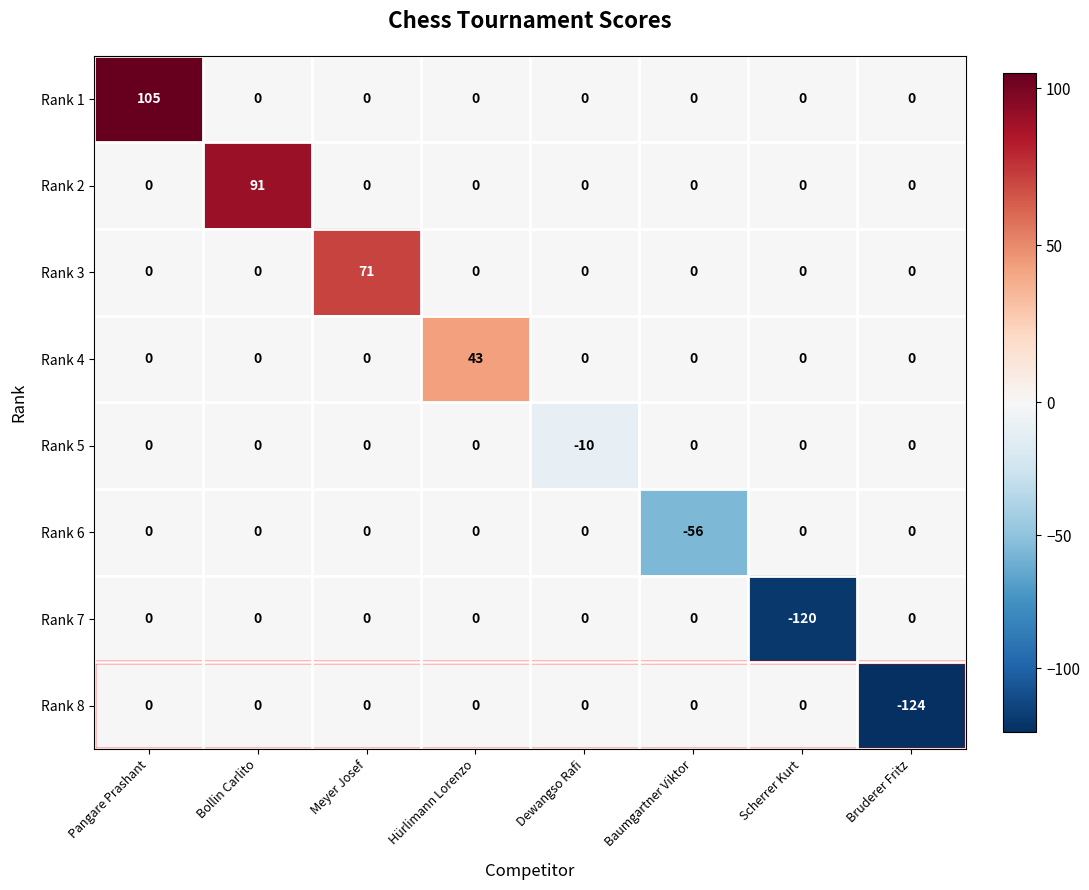

Which series changed the most between Bollin Carlito and Dewangso Rafi?

Rank 2